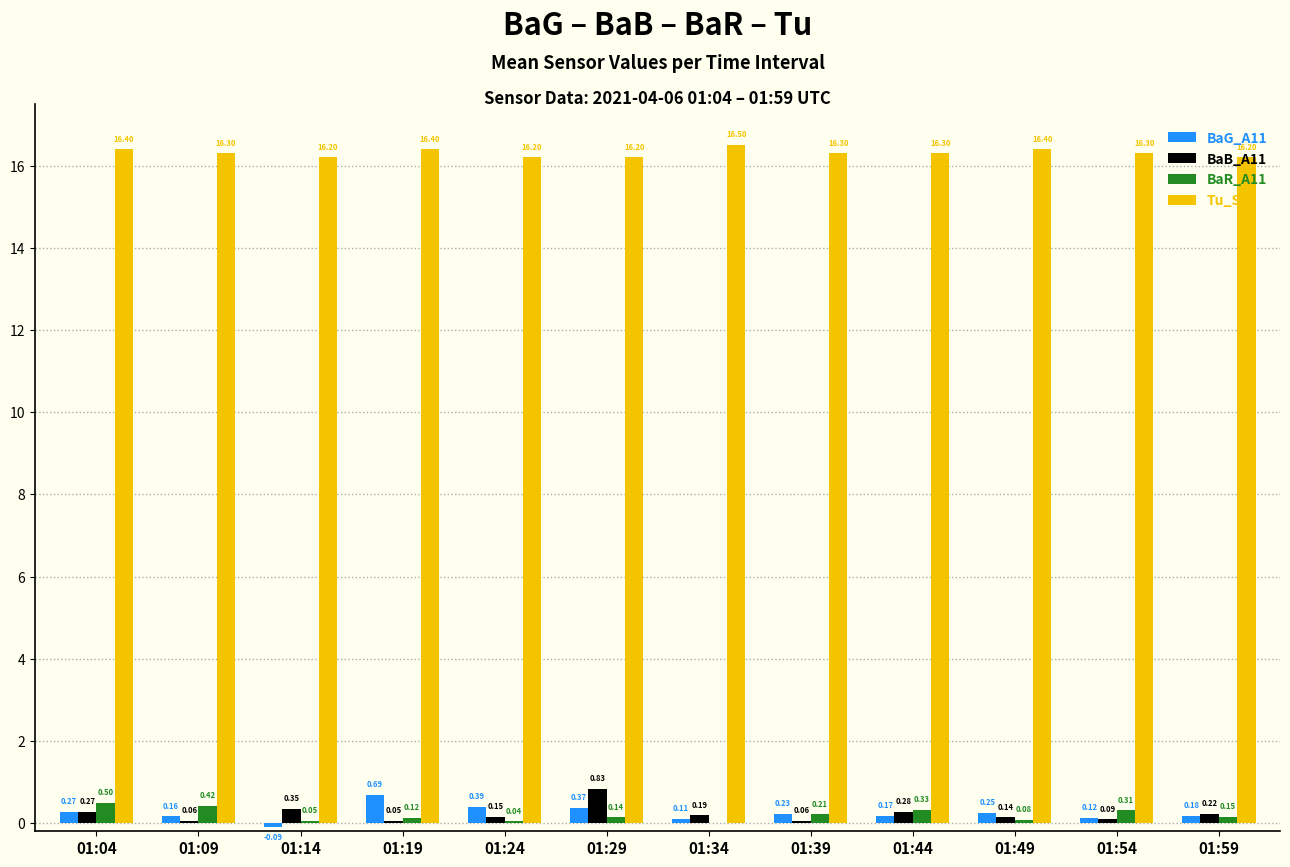

Which category has the highest value in the BaG_A11 series?

01:19